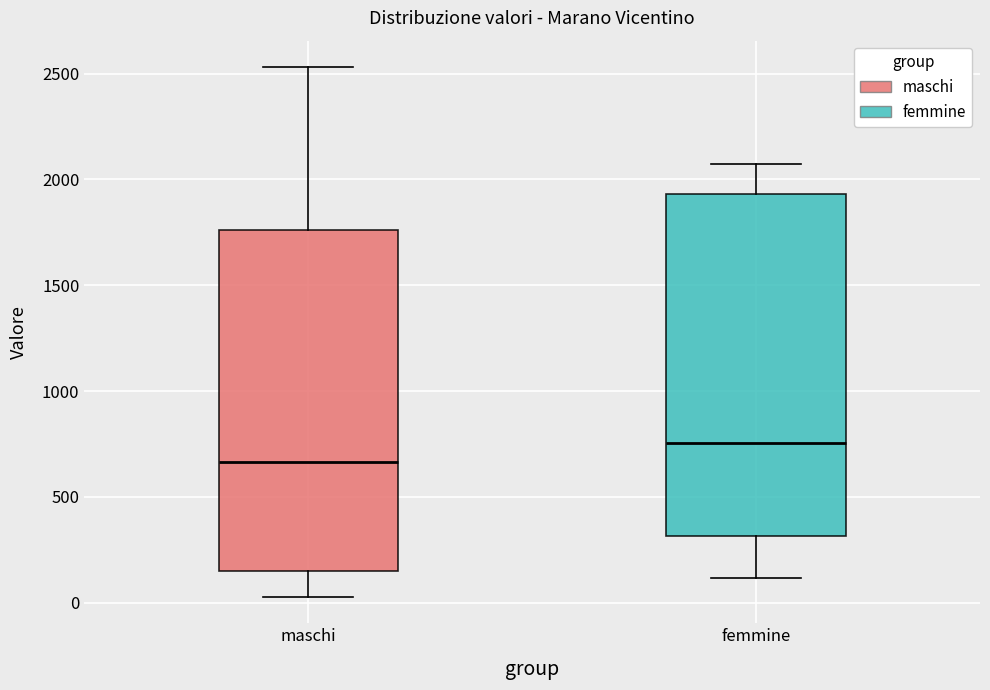

Which box has the highest median line?

femmine